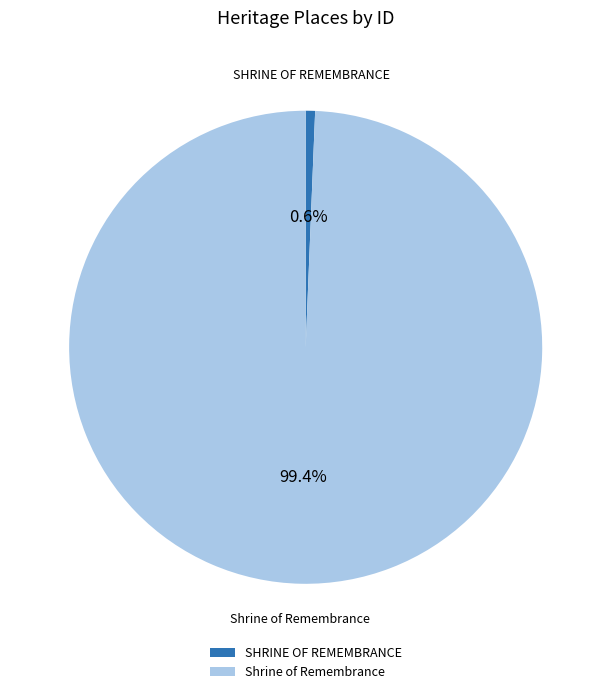

To the nearest percent, what is the average slice percentage?

50%